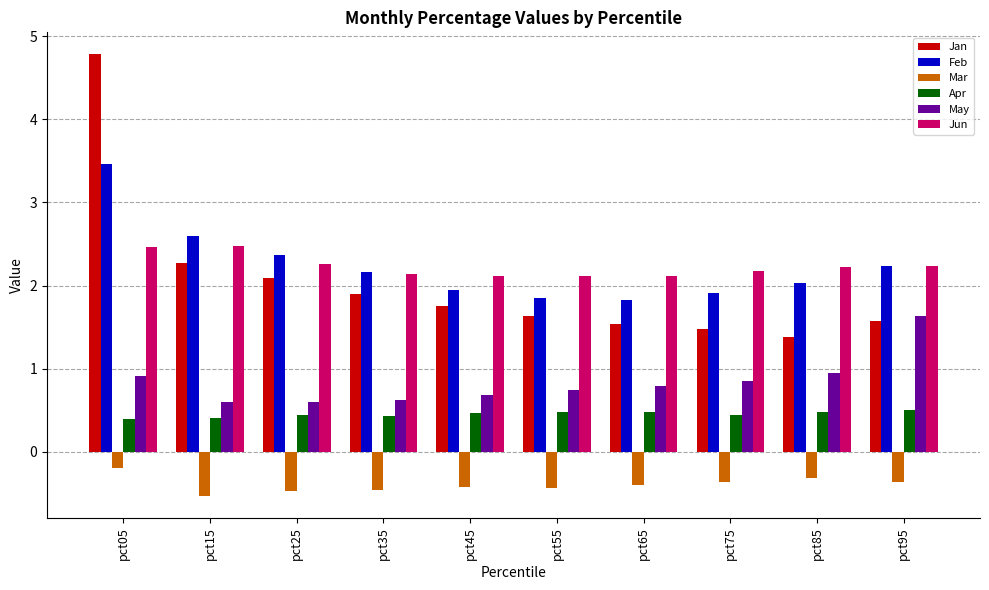

What is the average value of the Jan series?

2.0